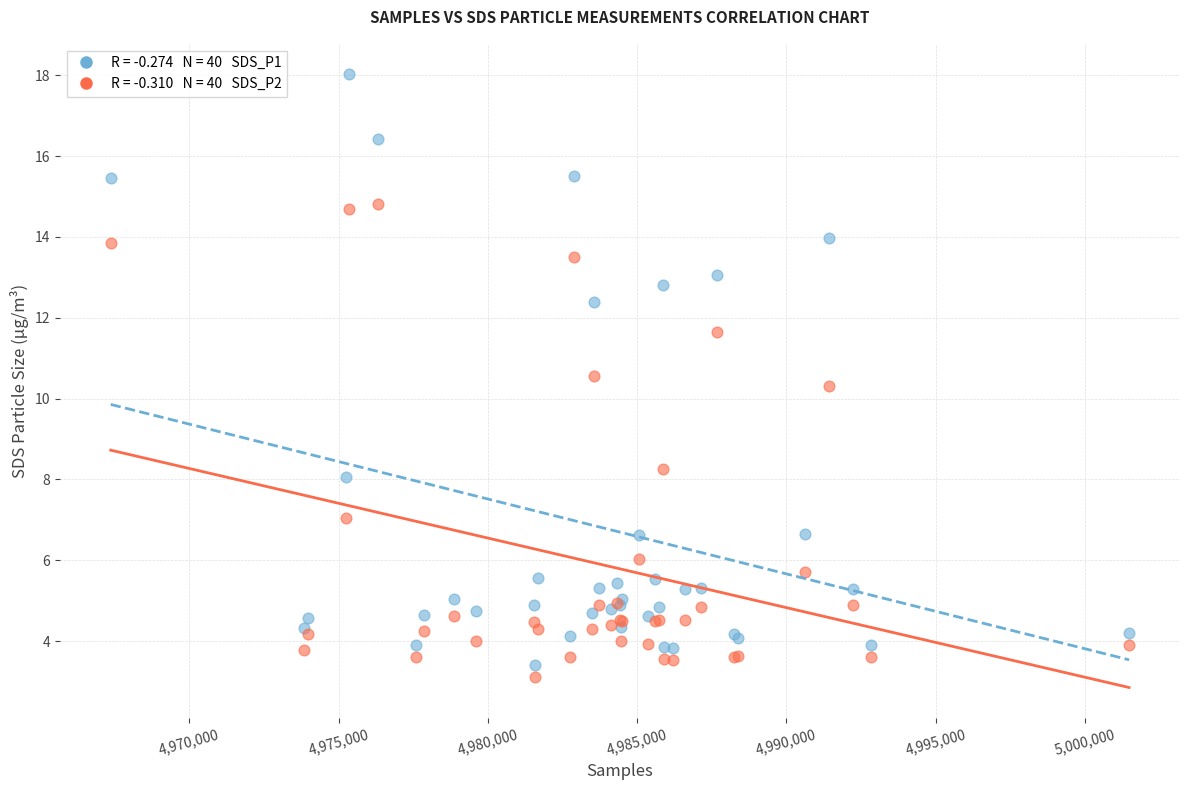

Across all series, what Y value is closest to 10?

10.3